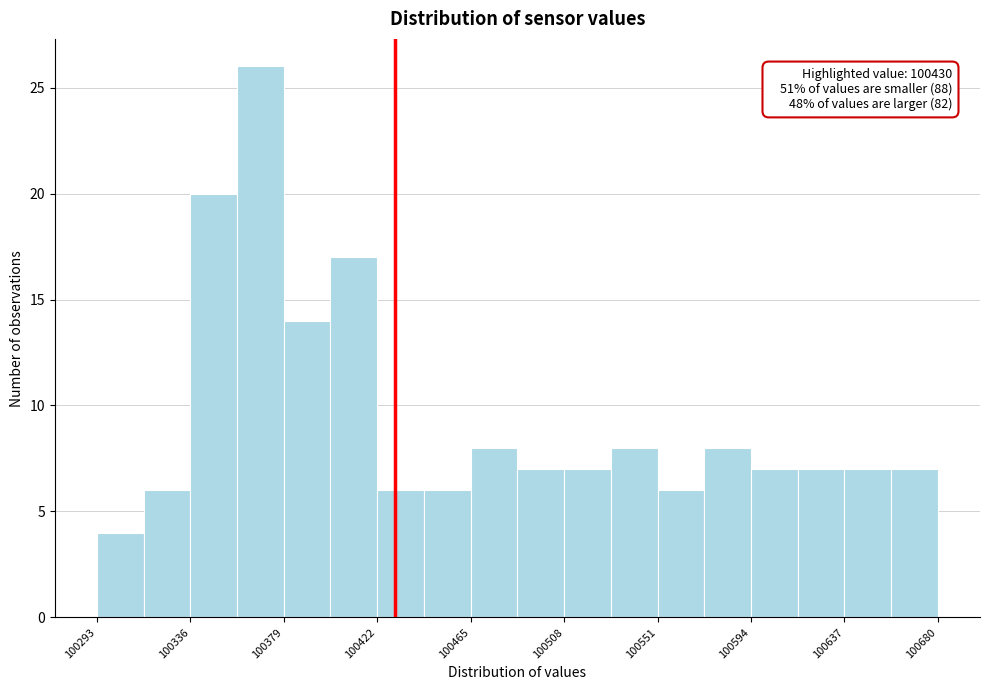

Which range on the x-axis has the tallest bar?

100355 to 100380